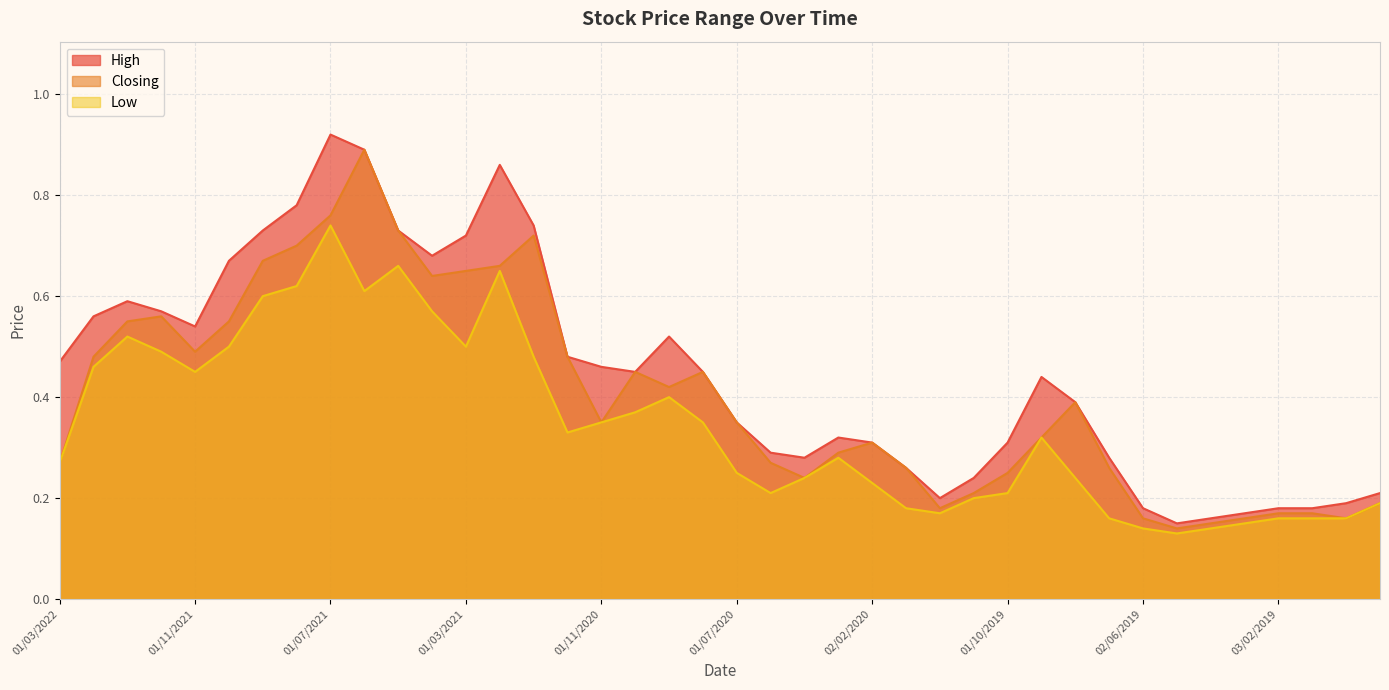

Does the chart display data point markers on the line(s)?

No